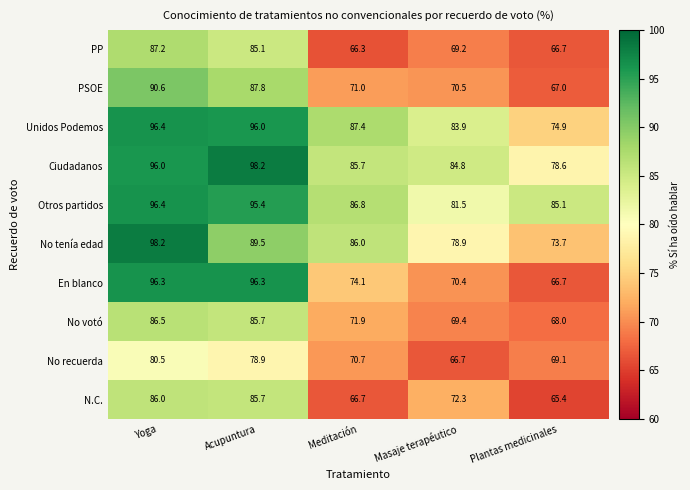

How many values in the N.C. series are below 72?

2